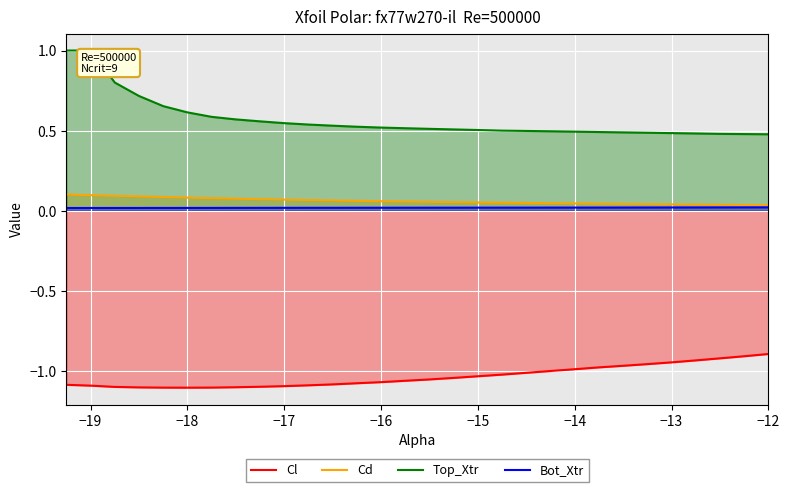

True or false: Cl and Top_Xtr cross at least once.

False